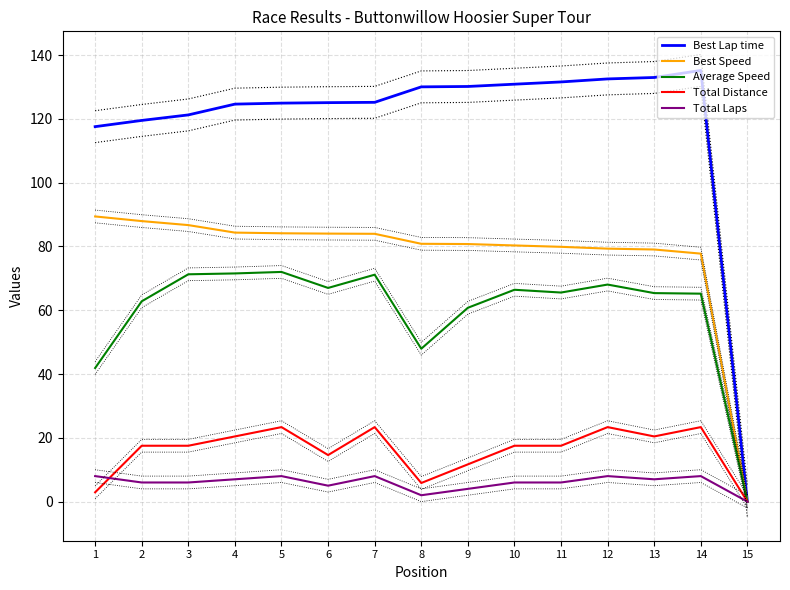

Does the chart have visible grid lines?

Yes